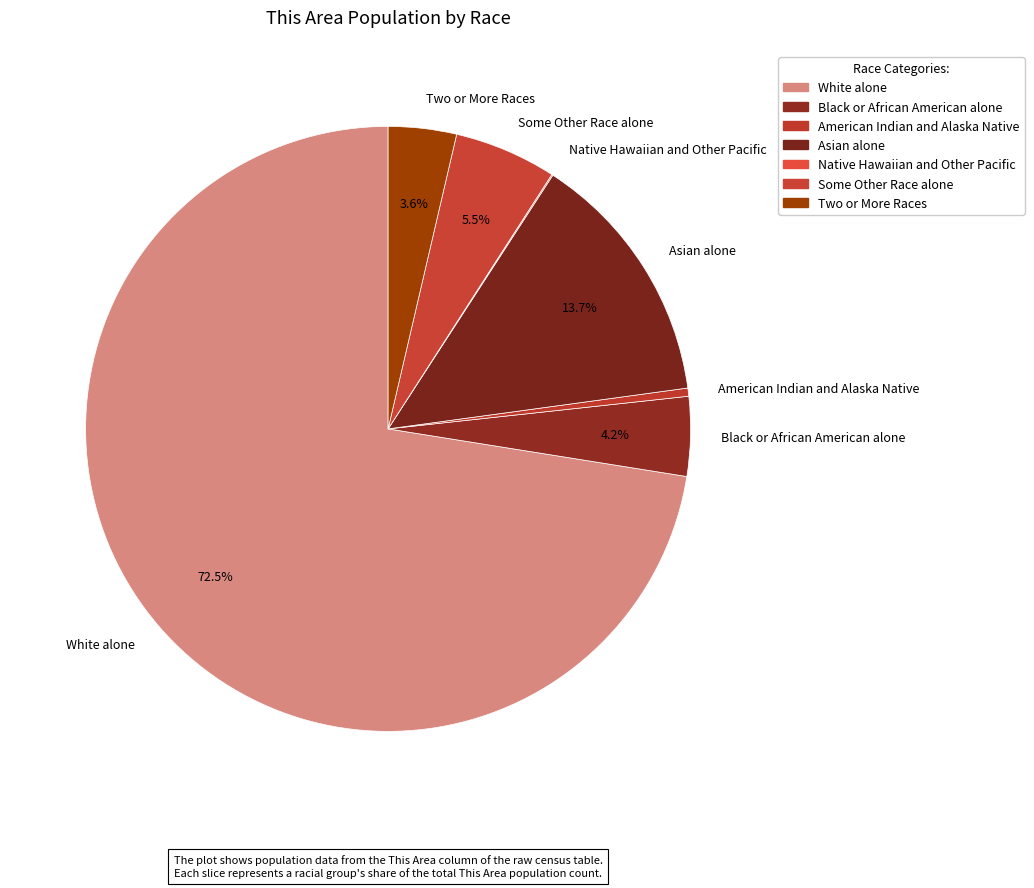

To the nearest percent, what is the average slice percentage?

14%